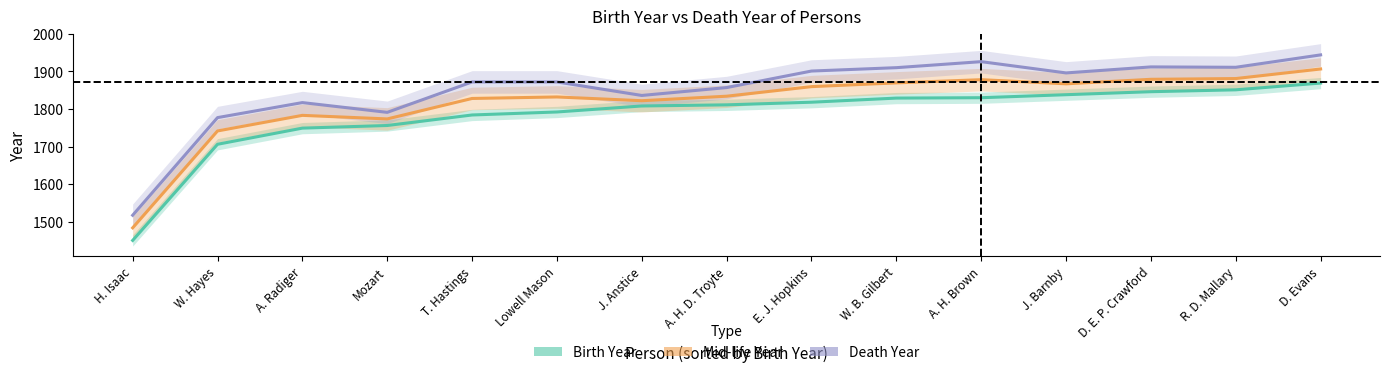

What is the label of the 8th point from the right?

A. H. D. Troyte